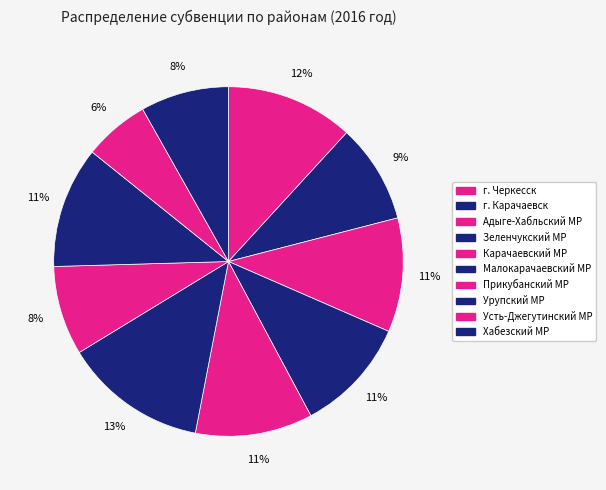

What is the change in value from Адыге-Хабльский МР to Усть-Джегутинский МР?

-323.1